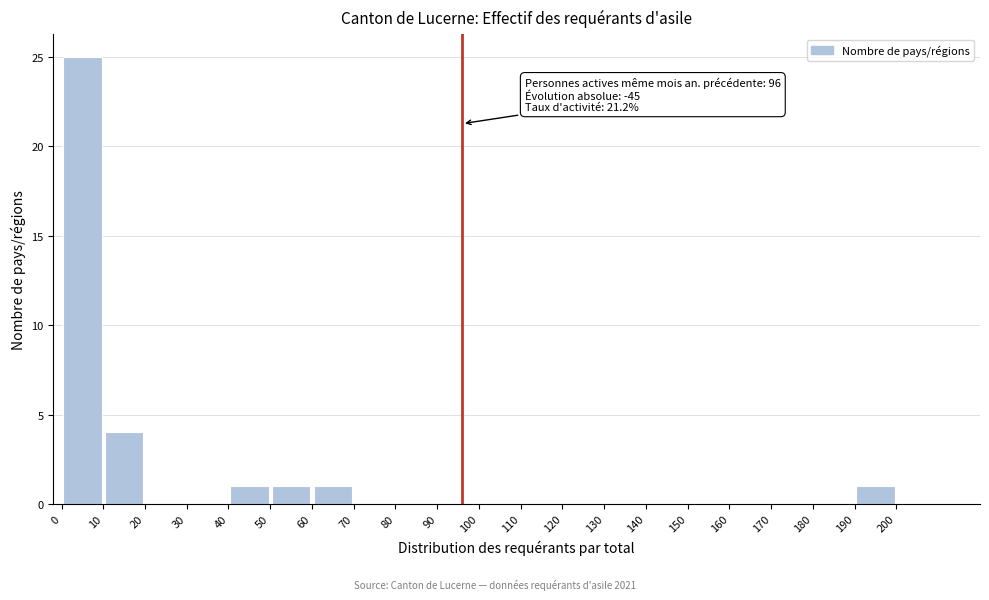

Which range on the x-axis has the tallest bar?

0 to 10